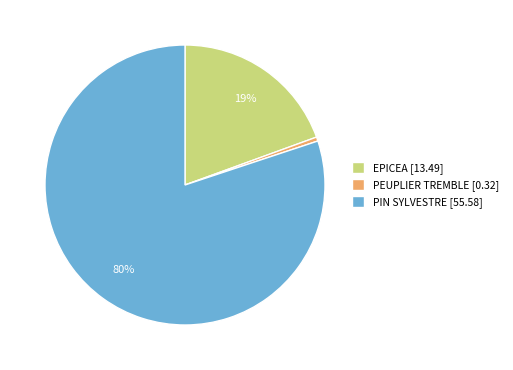

Which category has the biggest portion of the pie?

PIN SYLVESTRE [55.58]